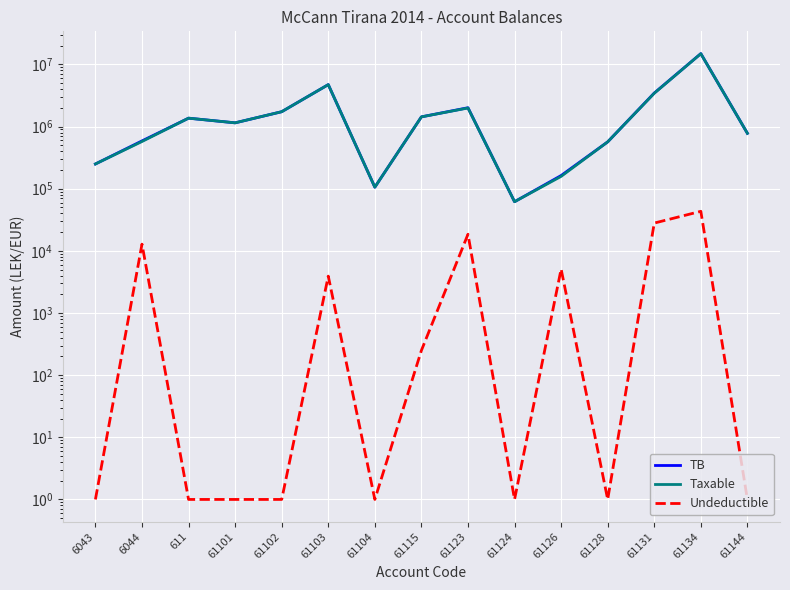

Which category has the highest value in the TB series?

61134